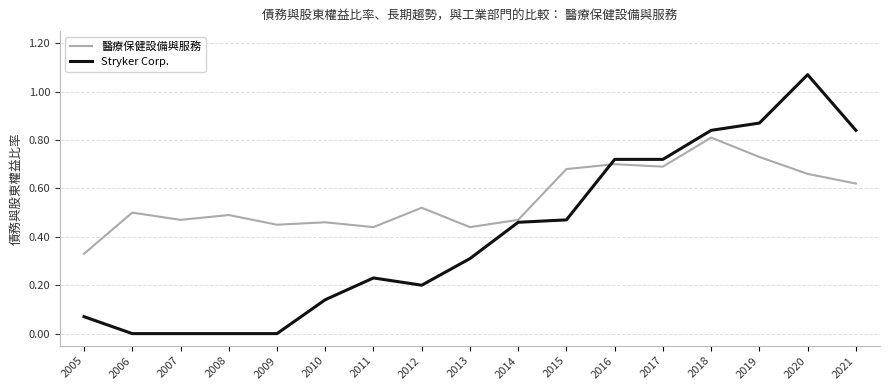

How many lines are shown in the chart?

2